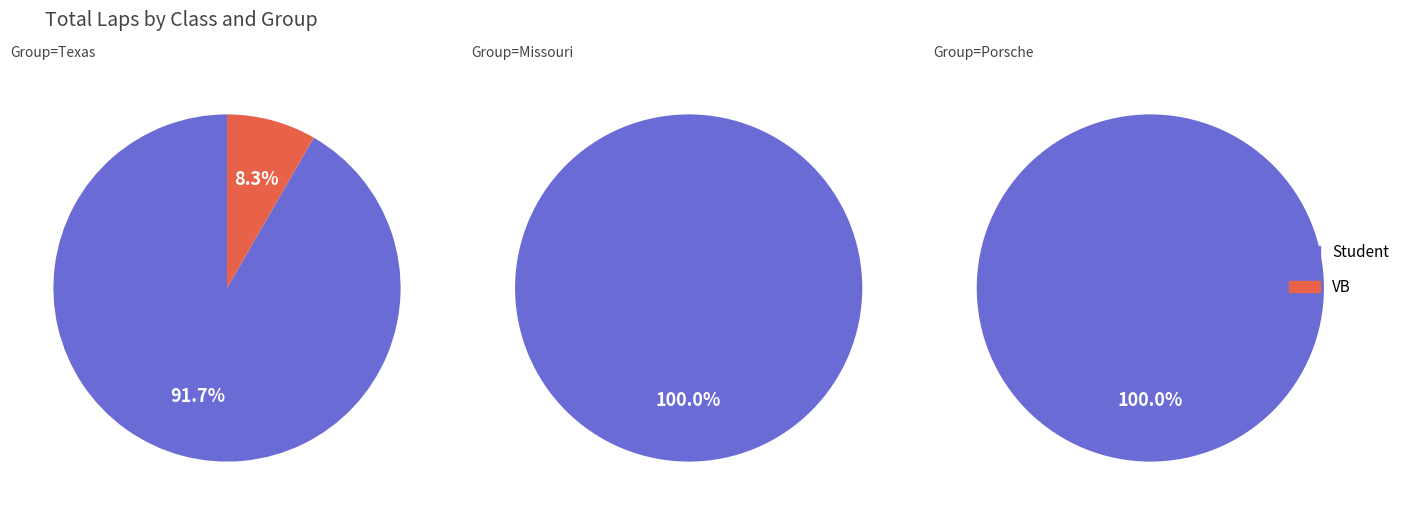

Does 2 account for over 50% of the chart?

No